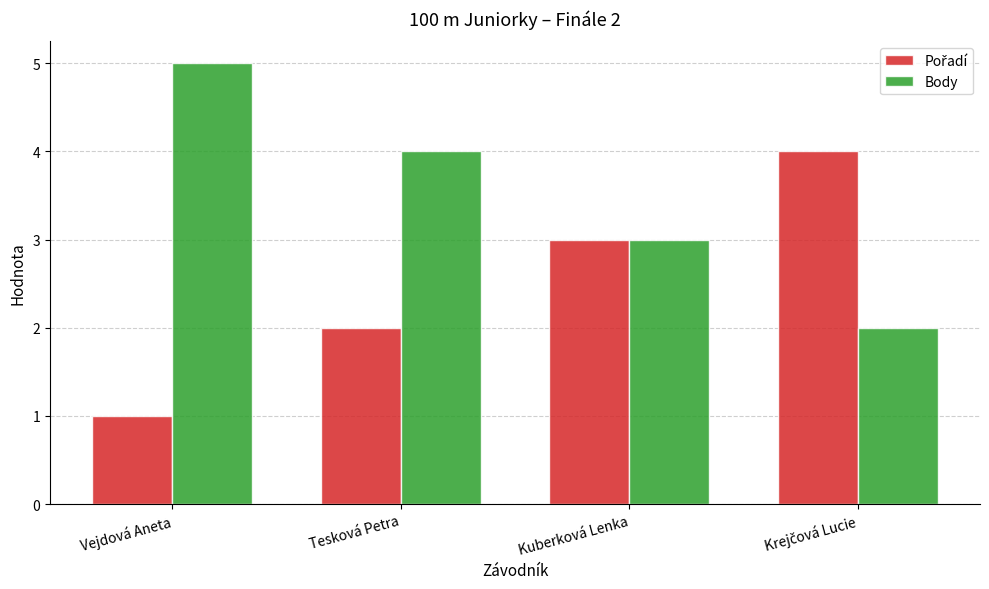

What is the sum of the Body values at Kuberková Lenka and Tesková Petra?

7